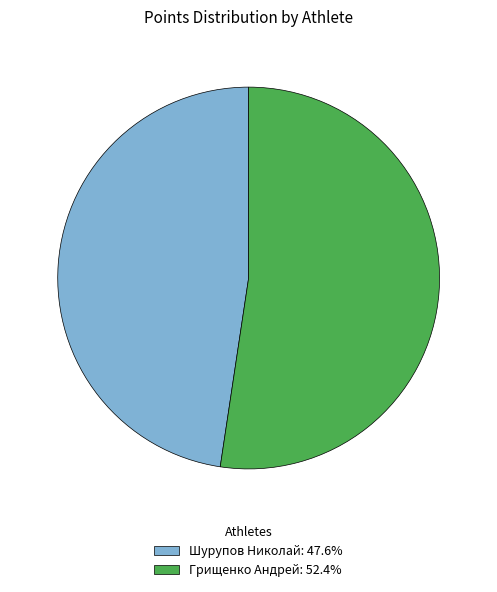

What is the ratio of the value at Грищенко Андрей: 52.4% to the value at Шурупов Николай: 47.6%?

1.1